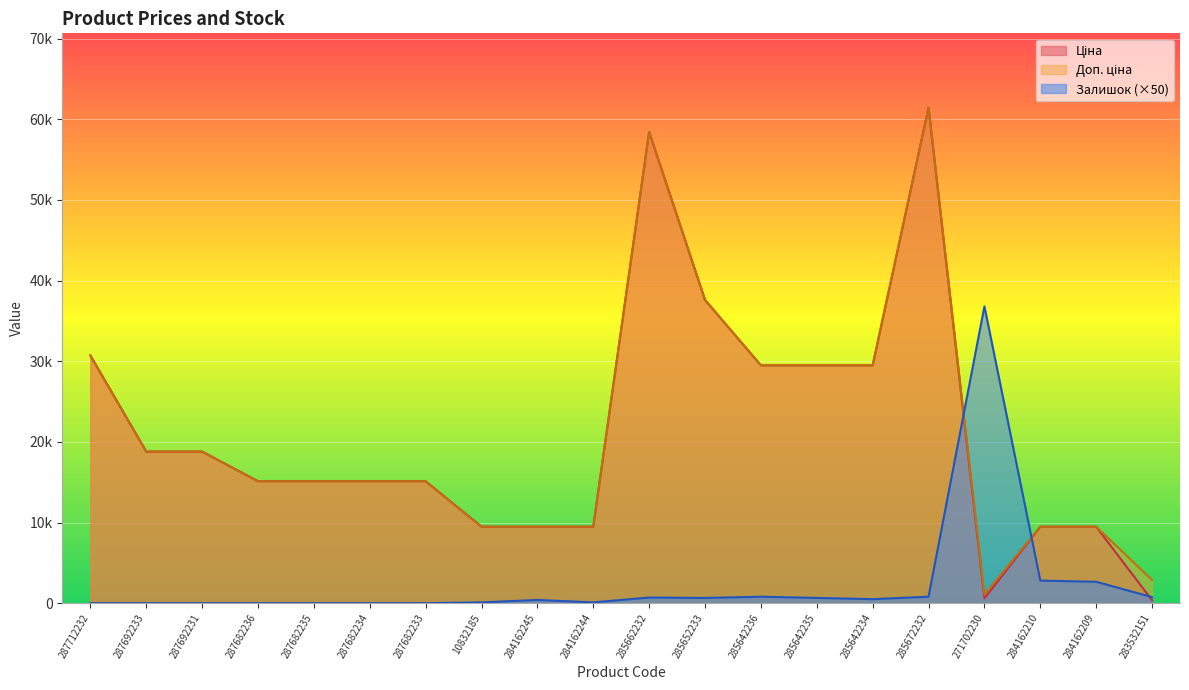

Reading left to right, list all the values displayed in this chart.

Ціна: 30717.1	18796.8	18796.8	15120.0	15120.0	15120.0	15120.0	9480.1	9480.1	9480.1	58426.5	37593.6	29491.5	29491.5	29491.5	61434.3	589.9	9480.1	9480.1	359.9
Доп. ціна: 30717.1	18796.8	18796.8	15120.0	15120.0	15120.0	15120.0	9480.1	9480.1	9480.1	58426.5	37593.6	29491.5	29491.5	29491.5	61434.3	1081.7	9480.1	9480.1	2878.8
Залишок: 0.0	0.0	0.0	0.0	0.0	0.0	0.0	100.0	400.0	100.0	700.0	650.0	800.0	650.0	500.0	800.0	36800.0	2800.0	2650.0	750.0